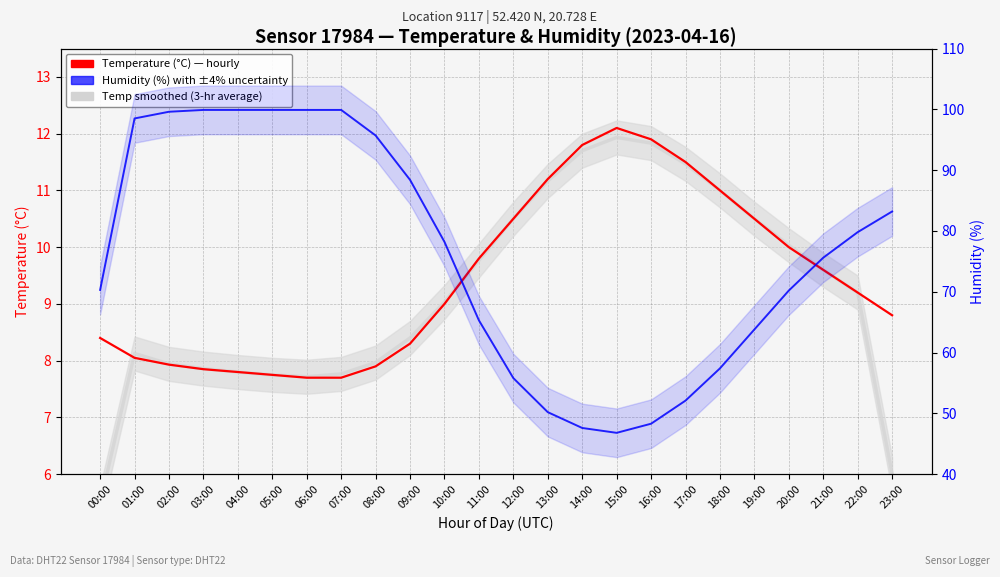

At how many categories does at least one series exceed 64?

16